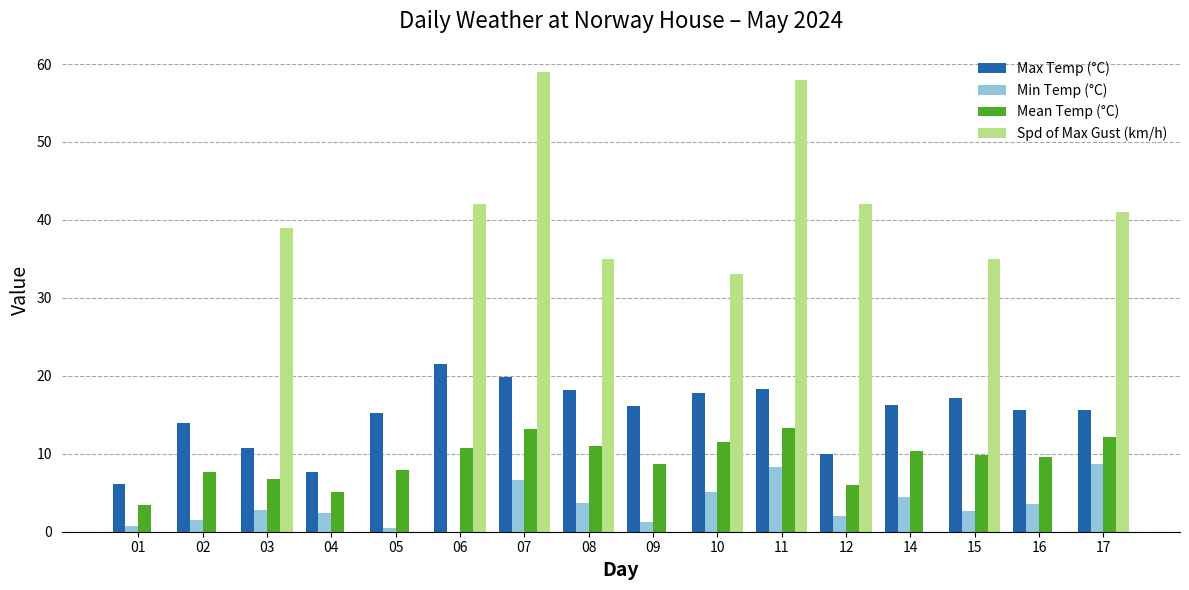

What is the total value across all series at 09?

26.1